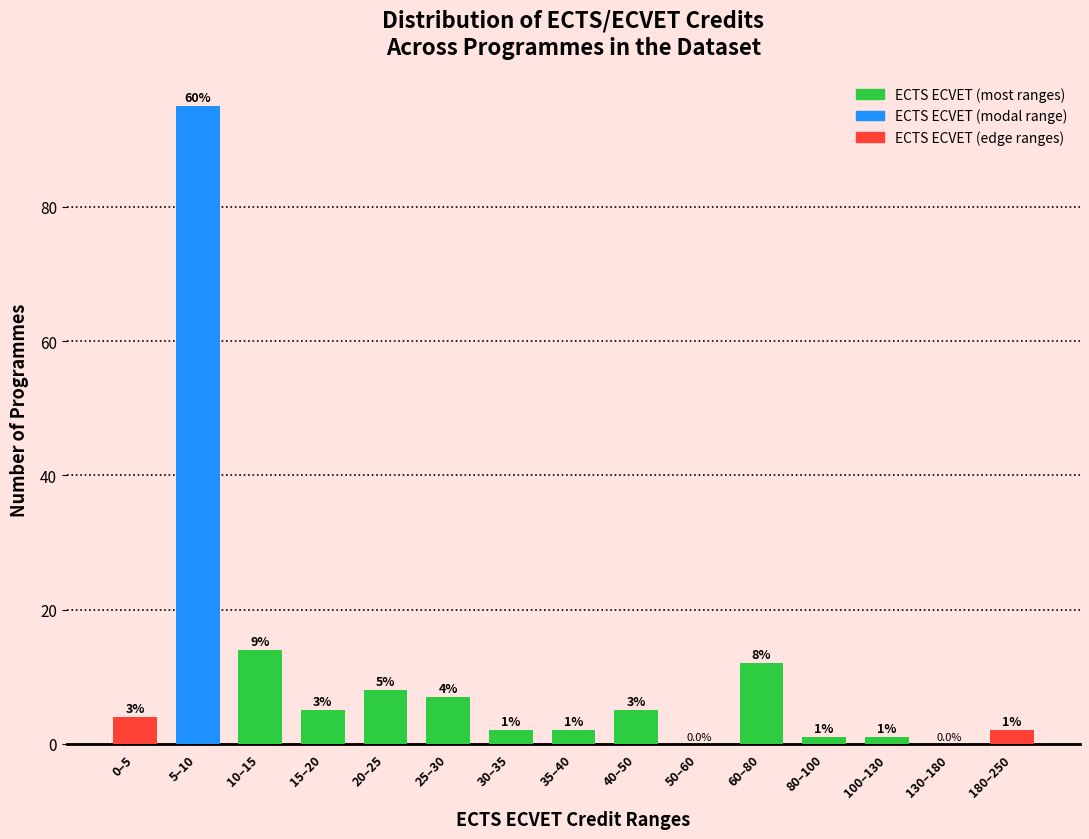

Reading left to right, list all the values displayed in this chart.

0–5=4	5–10=95	10–15=14	15–20=5	20–25=8	25–30=7	30–35=2	35–40=2	40–50=5	50–60=0	60–80=12	80–100=1	100–130=1	130–180=0	180–250=2